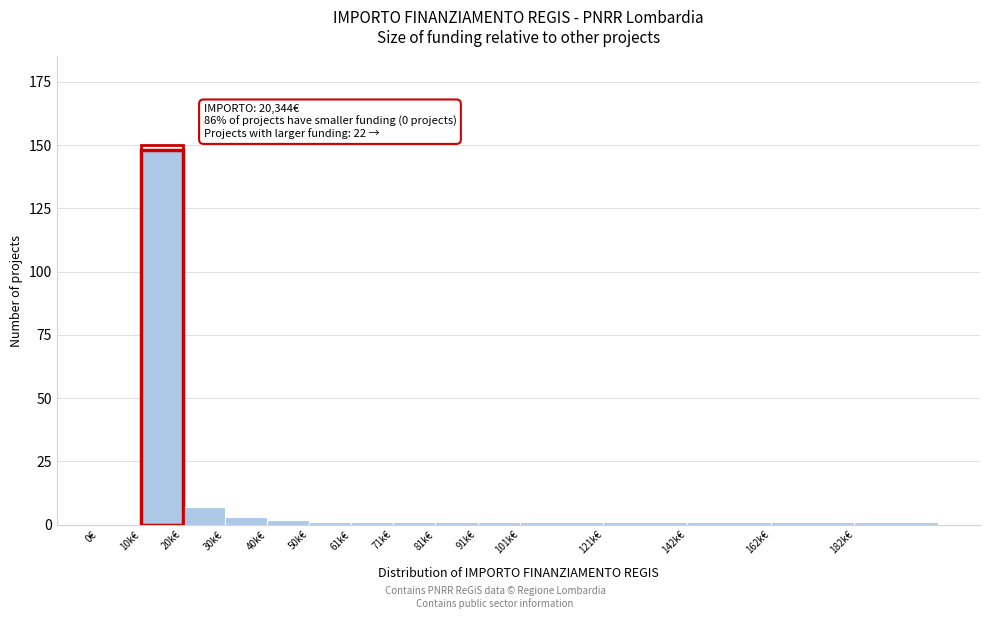

Reading left to right, transcribe all the data shown in this chart.

0€=0	10k€=148	20k€=7	30k€=3	40k€=2	50k€=1	61k€=1	71k€=1	81k€=1	91k€=1	101k€=1	121k€=1	142k€=1	162k€=1	182k€=1